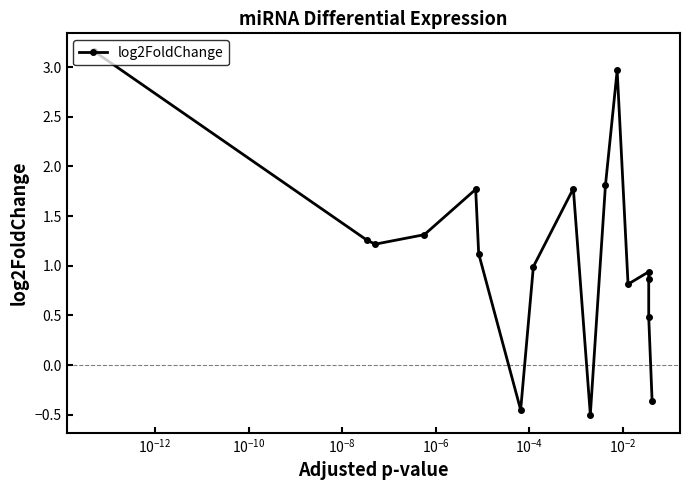

How many interior local valleys (lower than both neighbors) does the data have?

4